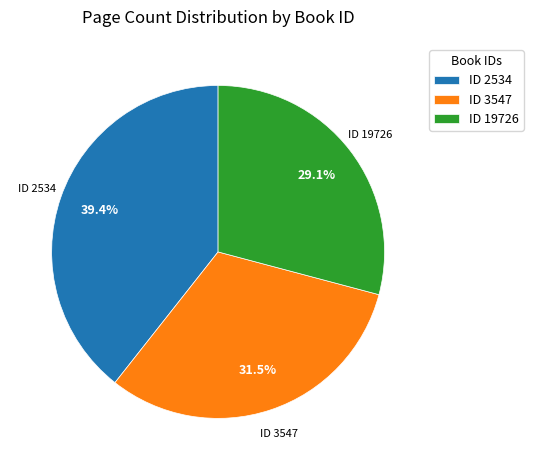

Is there a majority slice in this chart?

No